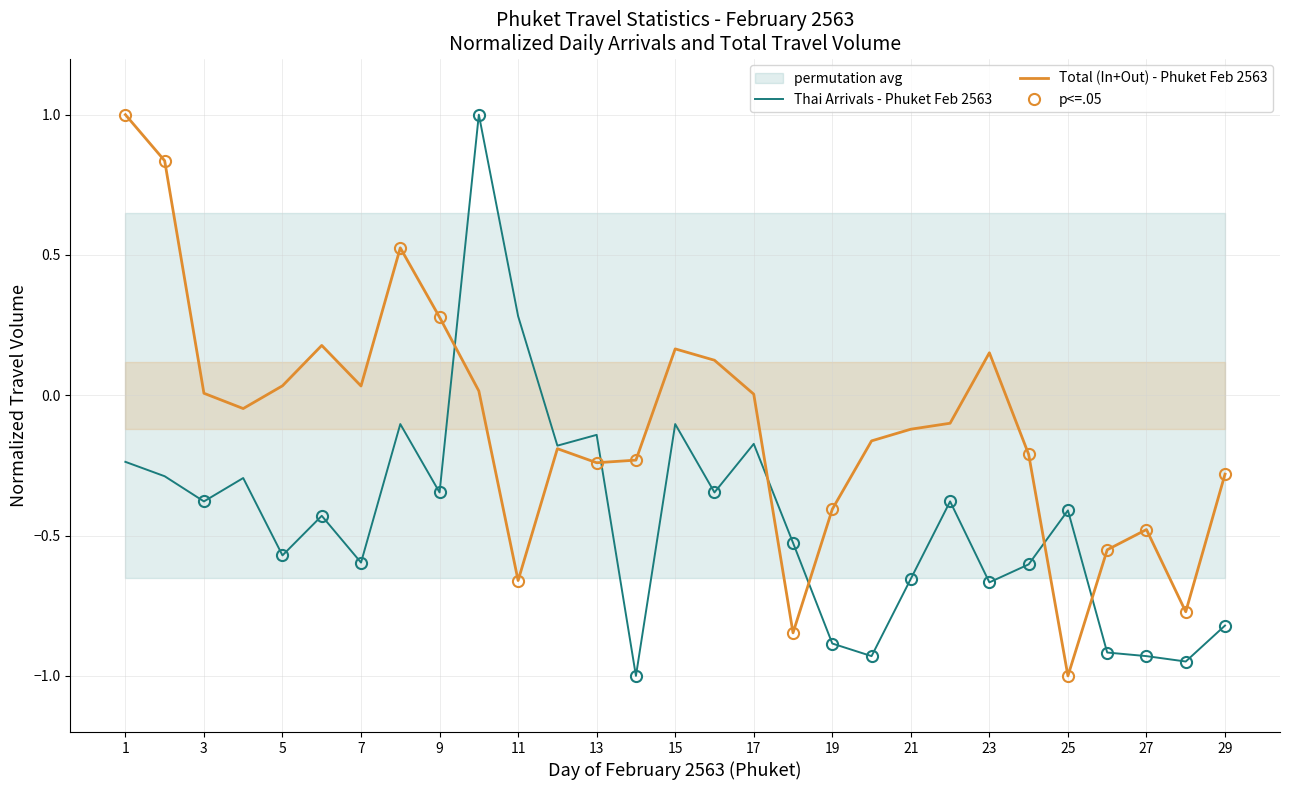

Is the value of Total (In+Out) - Phuket Feb 2563 at 21 greater than the value of Thai Arrivals - Phuket Feb 2563 at 5?

Yes